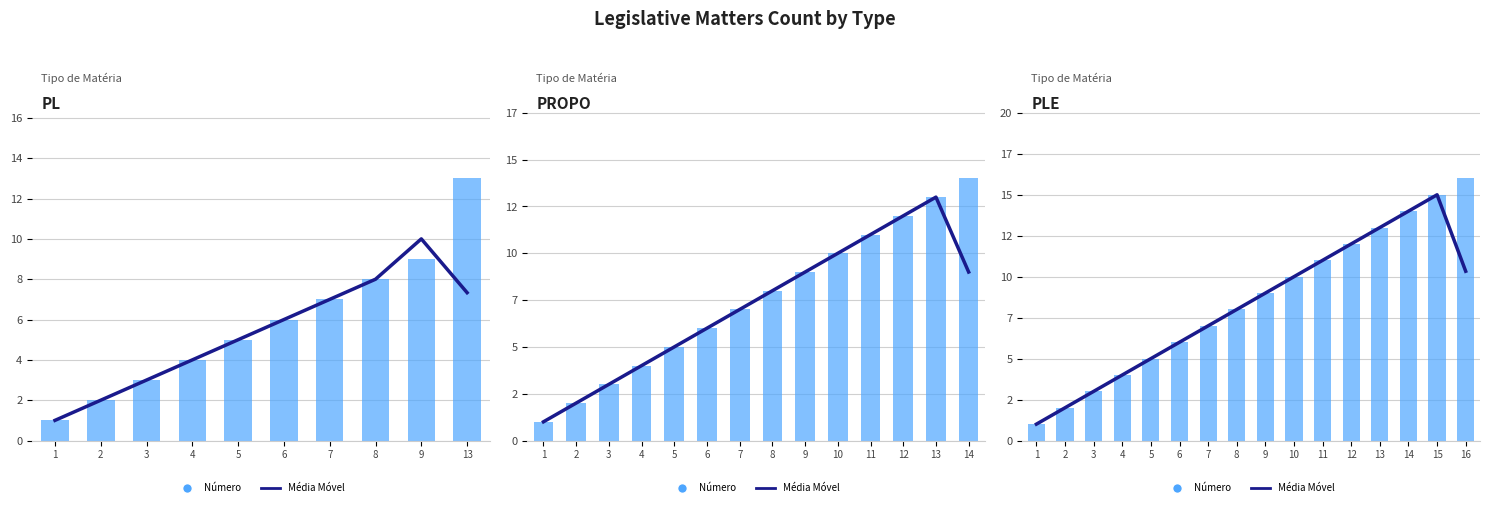

What is the label of the 10th bar from the right?

7